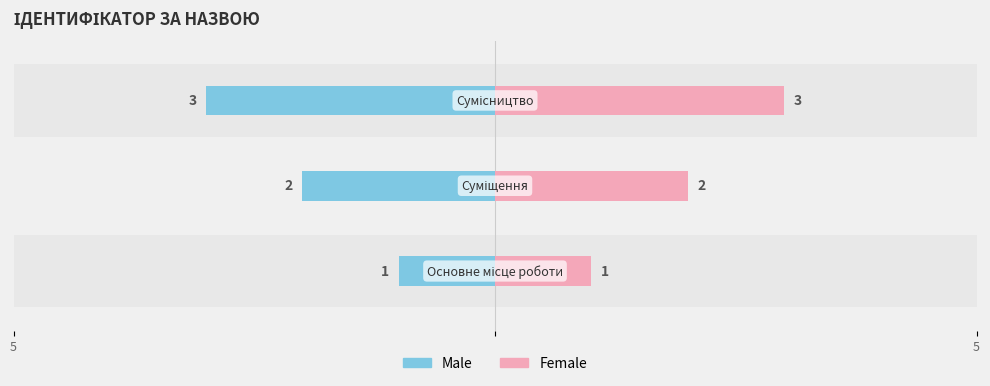

What is the total value across all series at Основне місце роботи?

2